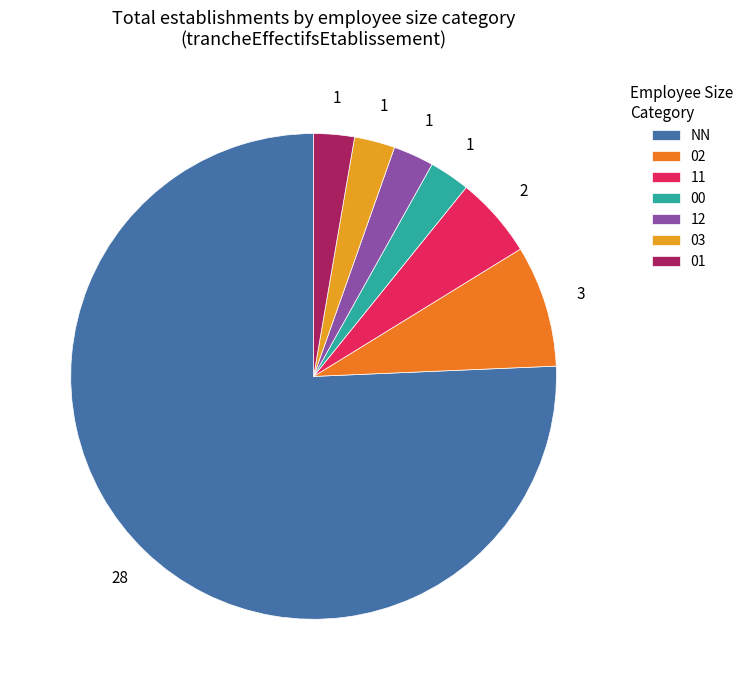

True or false: 01 accounts for 15% of the total.

False